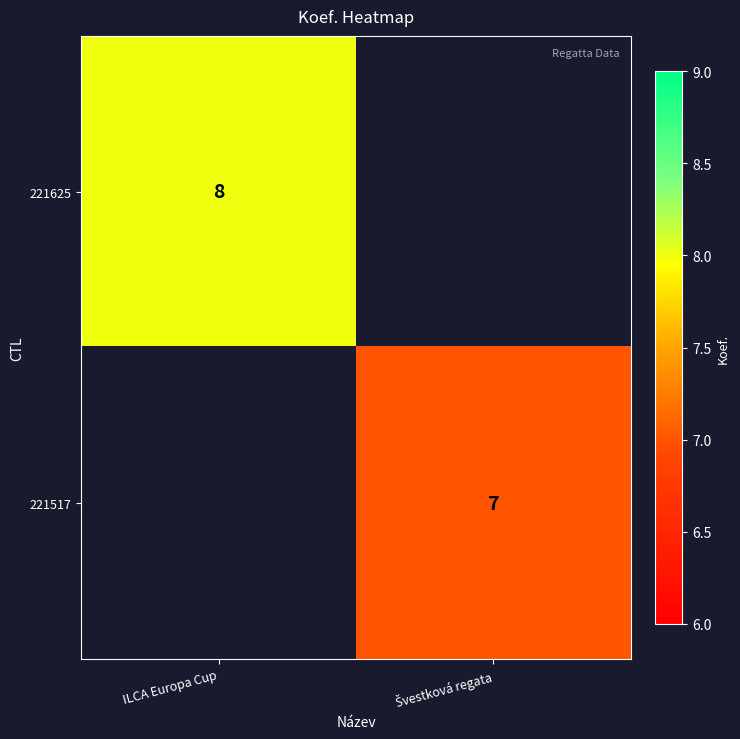

The 221625 series shows 3 at ILCA Europa Cup. True or false?

False